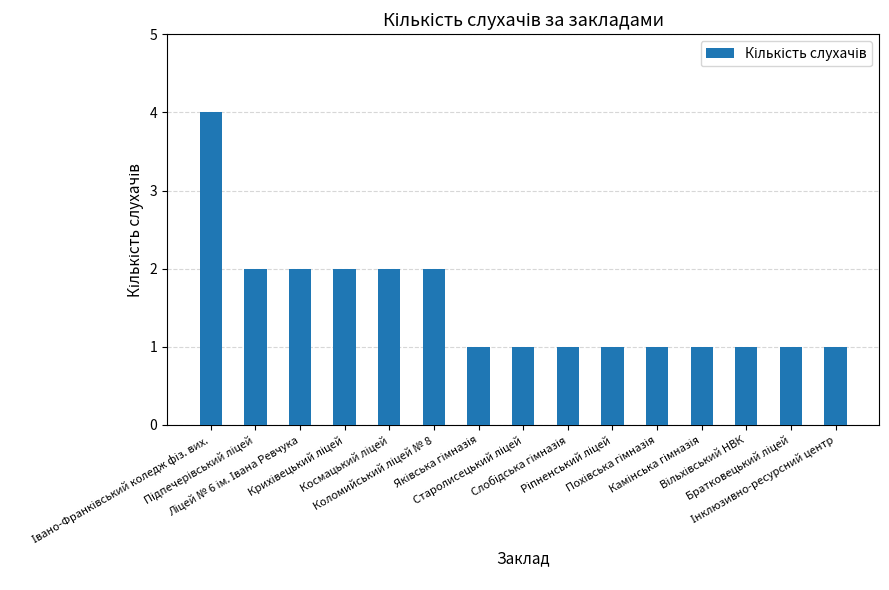

How many values are between 1 and 2?

14